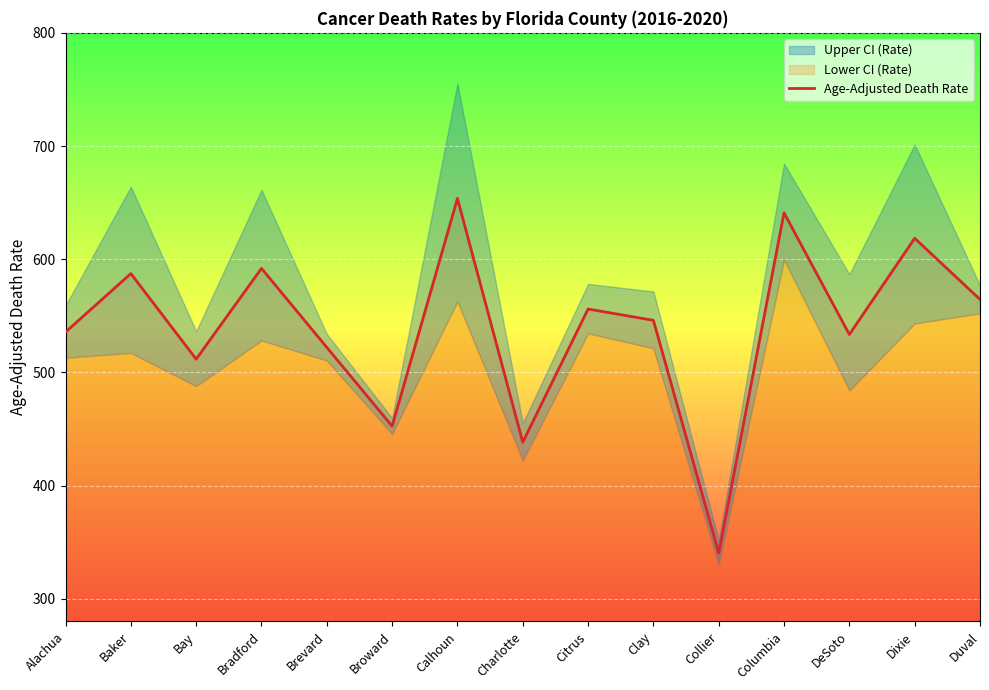

Reading left to right, transcribe all the data shown in this chart.

535.6	587.3	511.7	591.9	522.1	452.5	653.7	438.3	556.0	546.0	340.4	641.0	533.5	618.5	564.5